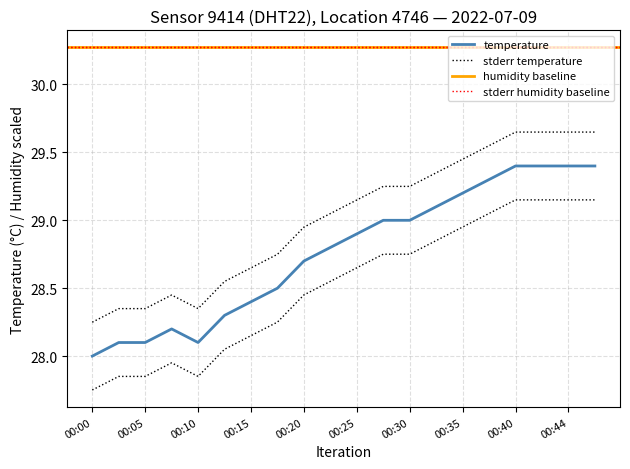

Reading left to right, transcribe all the data shown in this chart.

28.0	28.1	28.1	28.2	28.1	28.3	28.4	28.5	28.7	28.8	28.9	29.0	29.0	29.1	29.2	29.3	29.4	29.4	29.4	29.4